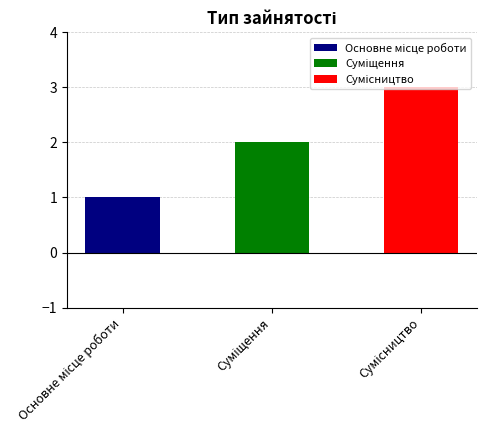

The chart shows a value of 1 at Основне місце роботи. True or false?

False